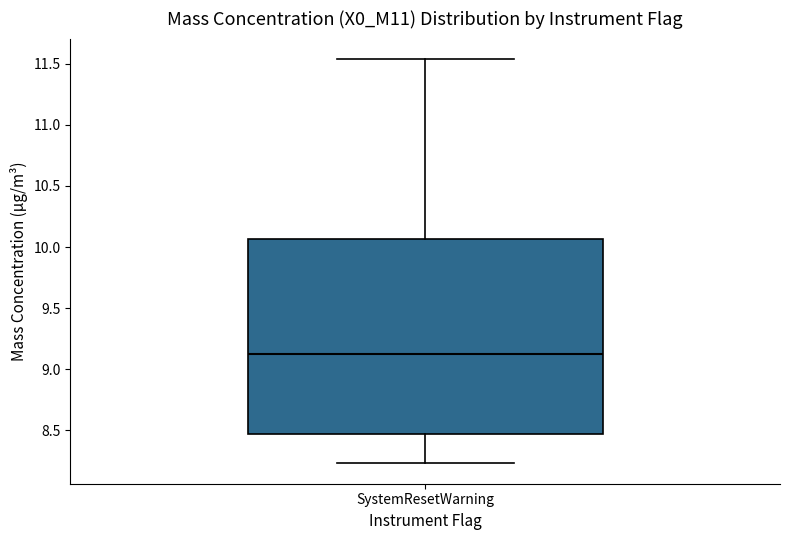

Where does the lower whisker of the box for SystemResetWarning end on the y-axis? The values are not printed on the chart, so give them approximately, as read against the axis.

8.25